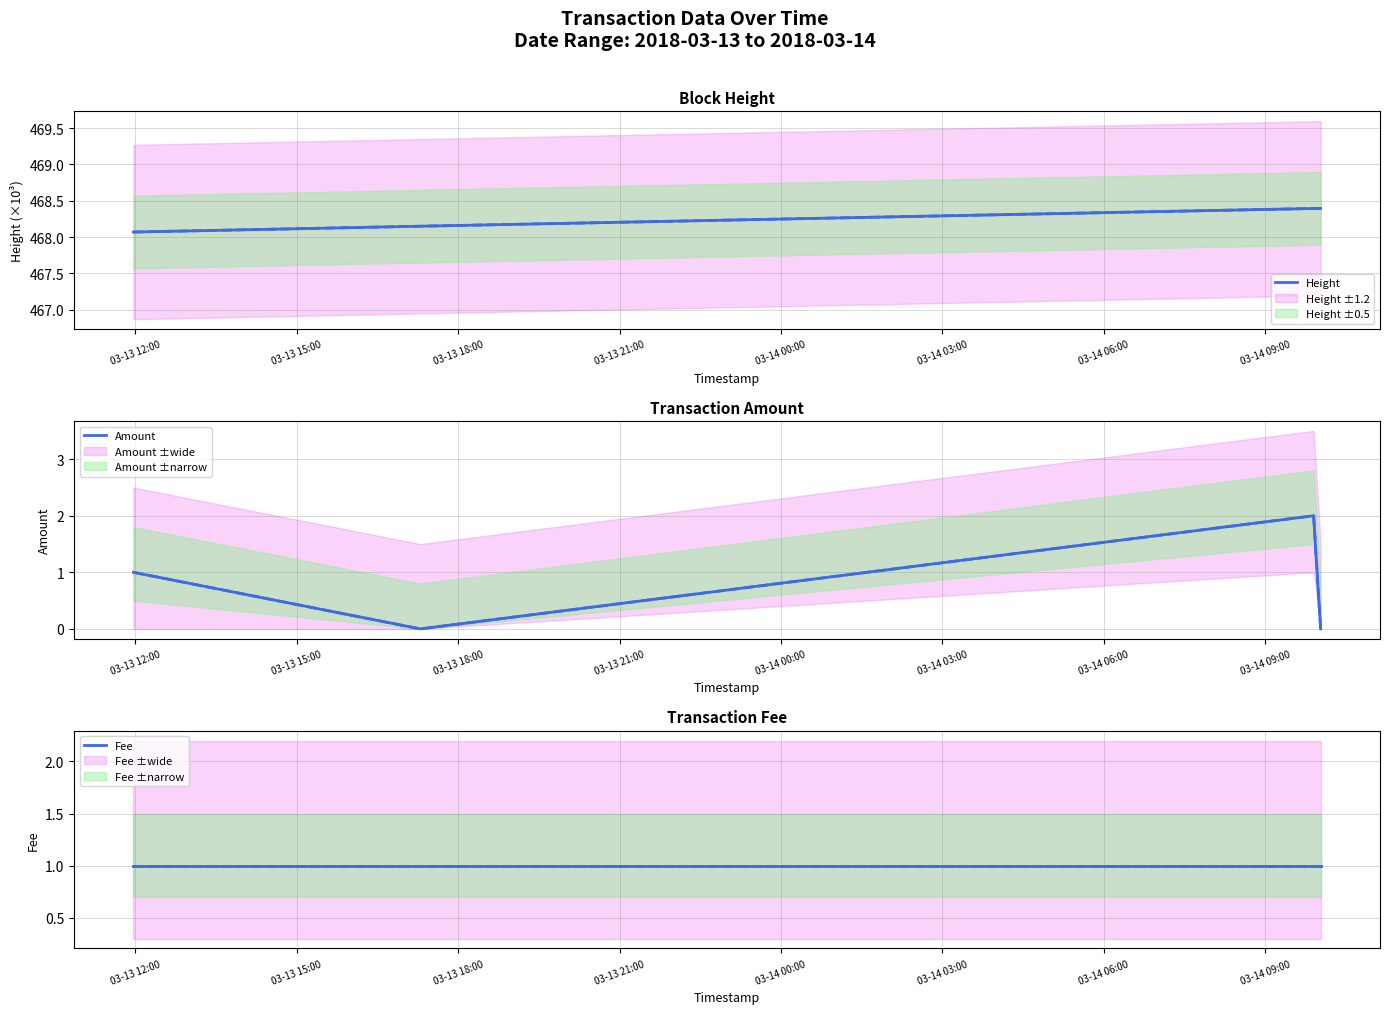

What is the sum of the Fee values at 03-13 21:00 and 03-13 12:00?

2.0